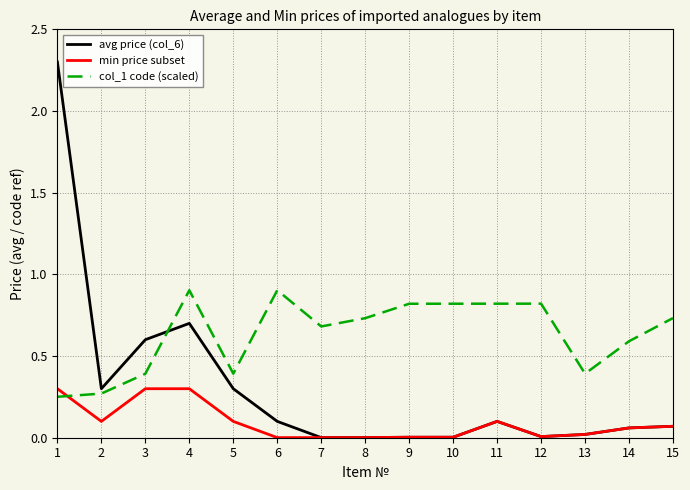

Is it true that avg price (col_6) equals 0.7 at 4?

True